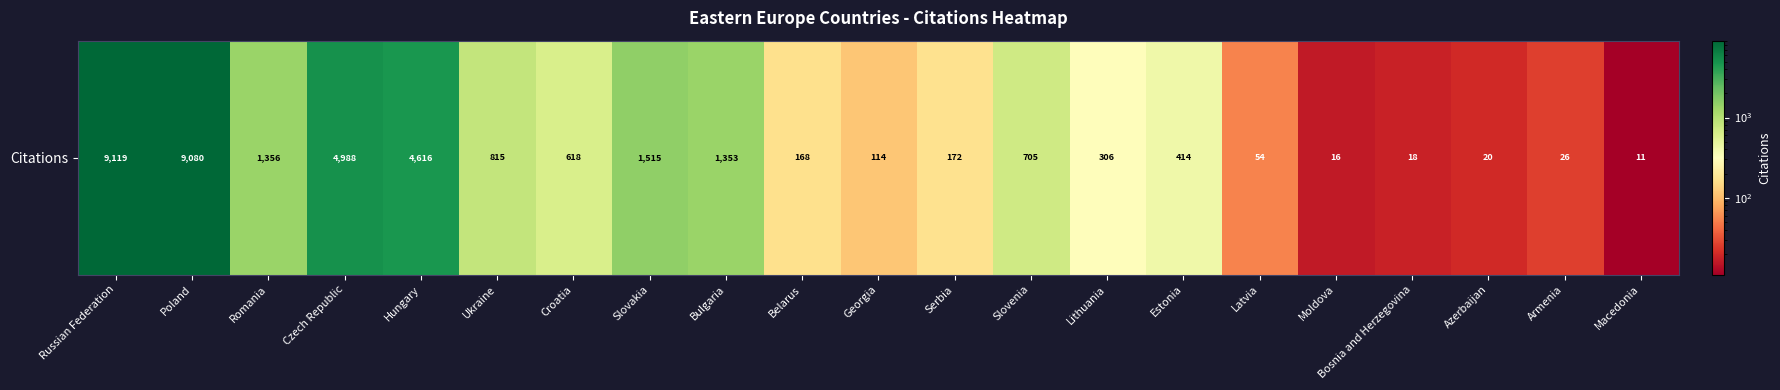

Reading left to right, list all the values displayed in this chart.

9119	9080	1356	4988	4616	815	618	1515	1353	168	114	172	705	306	414	54	16	18	20	26	11